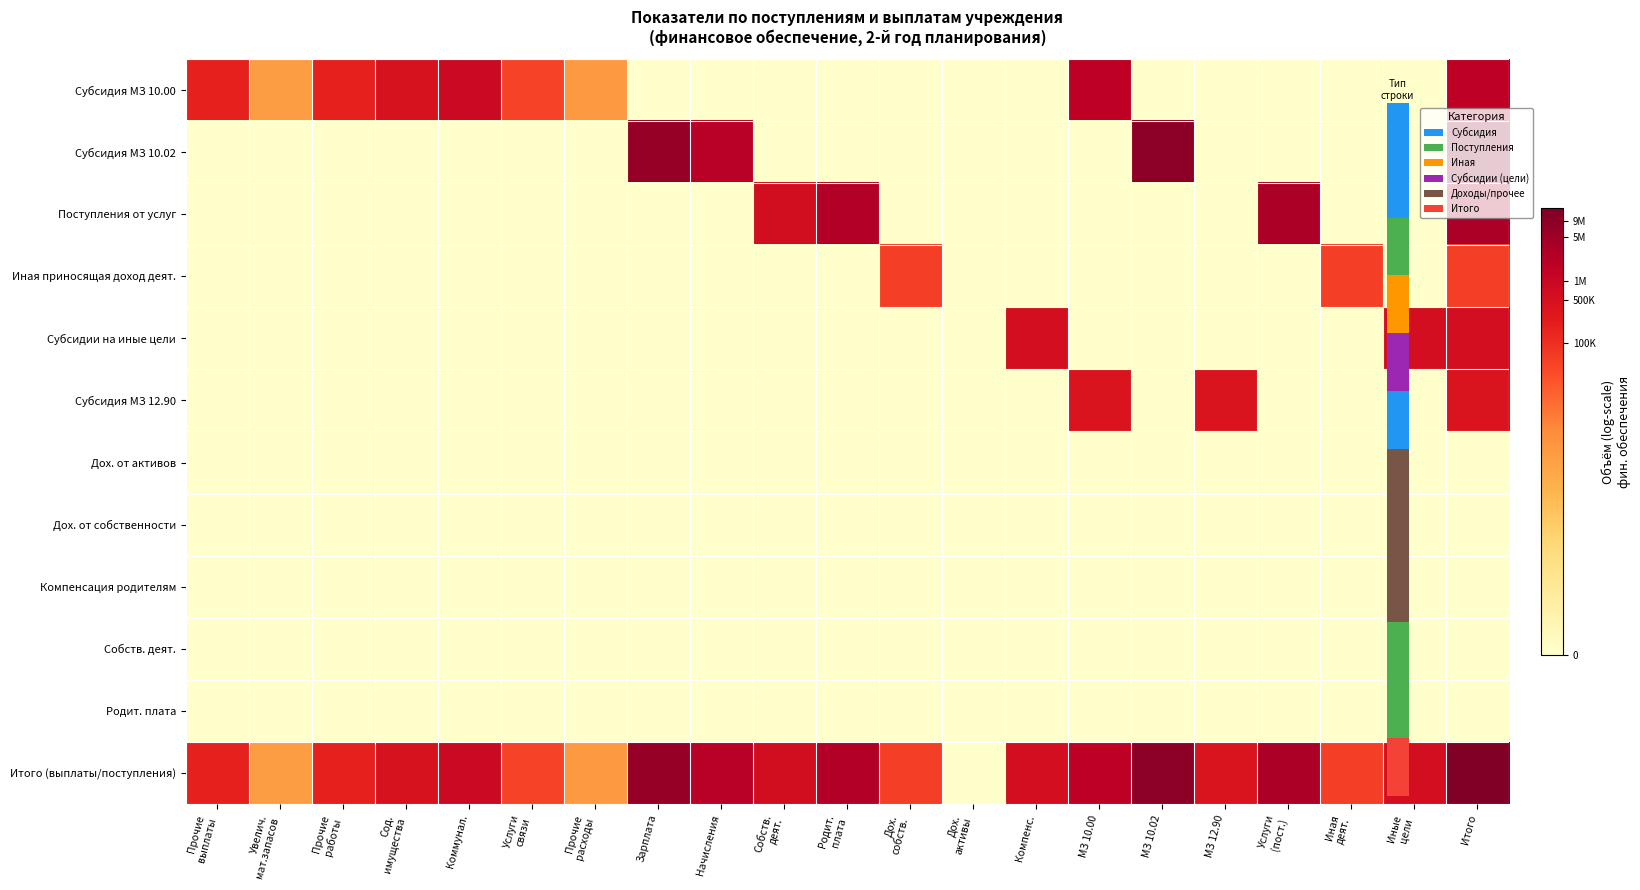

Reading left to right, transcribe all the data shown in this chart.

Субсидия МЗ 10.00: Прочие
выплаты=12.1	Увелич.
мат.запасов=7.3	Прочие
работы=12.1	Сод.
имущества=13.0	Коммунал.=13.7	Услуги
связи=10.8	Прочие
расходы=7.6	Зарплата=0.0	Начисления=0.0	Собств.
деят.=0.0	Родит.
плата=0.0	Дох.
собств.=0.0	Дох.
активы=0.0	Компенс.=0.0	МЗ 10.00=14.4	МЗ 10.02=0.0	МЗ 12.90=0.0	Услуги
(пост.)=0.0	Иная
деят.=0.0	Иные
цели=0.0	Итого=14.4
Субсидия МЗ 10.02: Прочие
выплаты=0.0	Увелич.
мат.запасов=0.0	Прочие
работы=0.0	Сод.
имущества=0.0	Коммунал.=0.0	Услуги
связи=0.0	Прочие
расходы=0.0	Зарплата=15.7	Начисления=14.5	Собств.
деят.=0.0	Родит.
плата=0.0	Дох.
собств.=0.0	Дох.
активы=0.0	Компенс.=0.0	МЗ 10.00=0.0	МЗ 10.02=16.0	МЗ 12.90=0.0	Услуги
(пост.)=0.0	Иная
деят.=0.0	Иные
цели=0.0	Итого=16.0
Поступления от услуг: Прочие
выплаты=0.0	Увелич.
мат.запасов=0.0	Прочие
работы=0.0	Сод.
имущества=0.0	Коммунал.=0.0	Услуги
связи=0.0	Прочие
расходы=0.0	Зарплата=0.0	Начисления=0.0	Собств.
деят.=13.3	Родит.
плата=14.8	Дох.
собств.=0.0	Дох.
активы=0.0	Компенс.=0.0	МЗ 10.00=0.0	МЗ 10.02=0.0	МЗ 12.90=0.0	Услуги
(пост.)=15.0	Иная
деят.=0.0	Иные
цели=0.0	Итого=15.0
Иная приносящая доход деят.: Прочие
выплаты=0.0	Увелич.
мат.запасов=0.0	Прочие
работы=0.0	Сод.
имущества=0.0	Коммунал.=0.0	Услуги
связи=0.0	Прочие
расходы=0.0	Зарплата=0.0	Начисления=0.0	Собств.
деят.=0.0	Родит.
плата=0.0	Дох.
собств.=10.9	Дох.
активы=0.0	Компенс.=0.0	МЗ 10.00=0.0	МЗ 10.02=0.0	МЗ 12.90=0.0	Услуги
(пост.)=0.0	Иная
деят.=10.9	Иные
цели=0.0	Итого=10.9
Субсидии на иные цели: Прочие
выплаты=0.0	Увелич.
мат.запасов=0.0	Прочие
работы=0.0	Сод.
имущества=0.0	Коммунал.=0.0	Услуги
связи=0.0	Прочие
расходы=0.0	Зарплата=0.0	Начисления=0.0	Собств.
деят.=0.0	Родит.
плата=0.0	Дох.
собств.=0.0	Дох.
активы=0.0	Компенс.=13.2	МЗ 10.00=0.0	МЗ 10.02=0.0	МЗ 12.90=0.0	Услуги
(пост.)=0.0	Иная
деят.=0.0	Иные
цели=13.2	Итого=13.2
Субсидия МЗ 12.90: Прочие
выплаты=0.0	Увелич.
мат.запасов=0.0	Прочие
работы=0.0	Сод.
имущества=0.0	Коммунал.=0.0	Услуги
связи=0.0	Прочие
расходы=0.0	Зарплата=0.0	Начисления=0.0	Собств.
деят.=0.0	Родит.
плата=0.0	Дох.
собств.=0.0	Дох.
активы=0.0	Компенс.=0.0	МЗ 10.00=12.8	МЗ 10.02=0.0	МЗ 12.90=12.8	Услуги
(пост.)=0.0	Иная
деят.=0.0	Иные
цели=0.0	Итого=12.8
Дох. от активов: Прочие
выплаты=0.0	Увелич.
мат.запасов=0.0	Прочие
работы=0.0	Сод.
имущества=0.0	Коммунал.=0.0	Услуги
связи=0.0	Прочие
расходы=0.0	Зарплата=0.0	Начисления=0.0	Собств.
деят.=0.0	Родит.
плата=0.0	Дох.
собств.=0.0	Дох.
активы=0.0	Компенс.=0.0	МЗ 10.00=0.0	МЗ 10.02=0.0	МЗ 12.90=0.0	Услуги
(пост.)=0.0	Иная
деят.=0.0	Иные
цели=0.0	Итого=0.0
Дох. от собственности: Прочие
выплаты=0.0	Увелич.
мат.запасов=0.0	Прочие
работы=0.0	Сод.
имущества=0.0	Коммунал.=0.0	Услуги
связи=0.0	Прочие
расходы=0.0	Зарплата=0.0	Начисления=0.0	Собств.
деят.=0.0	Родит.
плата=0.0	Дох.
собств.=0.0	Дох.
активы=0.0	Компенс.=0.0	МЗ 10.00=0.0	МЗ 10.02=0.0	МЗ 12.90=0.0	Услуги
(пост.)=0.0	Иная
деят.=0.0	Иные
цели=0.0	Итого=0.0
Компенсация родителям: Прочие
выплаты=0.0	Увелич.
мат.запасов=0.0	Прочие
работы=0.0	Сод.
имущества=0.0	Коммунал.=0.0	Услуги
связи=0.0	Прочие
расходы=0.0	Зарплата=0.0	Начисления=0.0	Собств.
деят.=0.0	Родит.
плата=0.0	Дох.
собств.=0.0	Дох.
активы=0.0	Компенс.=0.0	МЗ 10.00=0.0	МЗ 10.02=0.0	МЗ 12.90=0.0	Услуги
(пост.)=0.0	Иная
деят.=0.0	Иные
цели=0.0	Итого=0.0
Собств. деят.: Прочие
выплаты=0.0	Увелич.
мат.запасов=0.0	Прочие
работы=0.0	Сод.
имущества=0.0	Коммунал.=0.0	Услуги
связи=0.0	Прочие
расходы=0.0	Зарплата=0.0	Начисления=0.0	Собств.
деят.=0.0	Родит.
плата=0.0	Дох.
собств.=0.0	Дох.
активы=0.0	Компенс.=0.0	МЗ 10.00=0.0	МЗ 10.02=0.0	МЗ 12.90=0.0	Услуги
(пост.)=0.0	Иная
деят.=0.0	Иные
цели=0.0	Итого=0.0
Родит. плата: Прочие
выплаты=0.0	Увелич.
мат.запасов=0.0	Прочие
работы=0.0	Сод.
имущества=0.0	Коммунал.=0.0	Услуги
связи=0.0	Прочие
расходы=0.0	Зарплата=0.0	Начисления=0.0	Собств.
деят.=0.0	Родит.
плата=0.0	Дох.
собств.=0.0	Дох.
активы=0.0	Компенс.=0.0	МЗ 10.00=0.0	МЗ 10.02=0.0	МЗ 12.90=0.0	Услуги
(пост.)=0.0	Иная
деят.=0.0	Иные
цели=0.0	Итого=0.0
Итого (выплаты/поступления): Прочие
выплаты=12.1	Увелич.
мат.запасов=7.3	Прочие
работы=12.1	Сод.
имущества=13.0	Коммунал.=13.7	Услуги
связи=10.8	Прочие
расходы=7.6	Зарплата=15.7	Начисления=14.5	Собств.
деят.=13.3	Родит.
плата=14.8	Дох.
собств.=10.9	Дох.
активы=0.0	Компенс.=13.2	МЗ 10.00=14.4	МЗ 10.02=16.0	МЗ 12.90=12.8	Услуги
(пост.)=15.0	Иная
деят.=10.9	Иные
цели=13.2	Итого=16.5